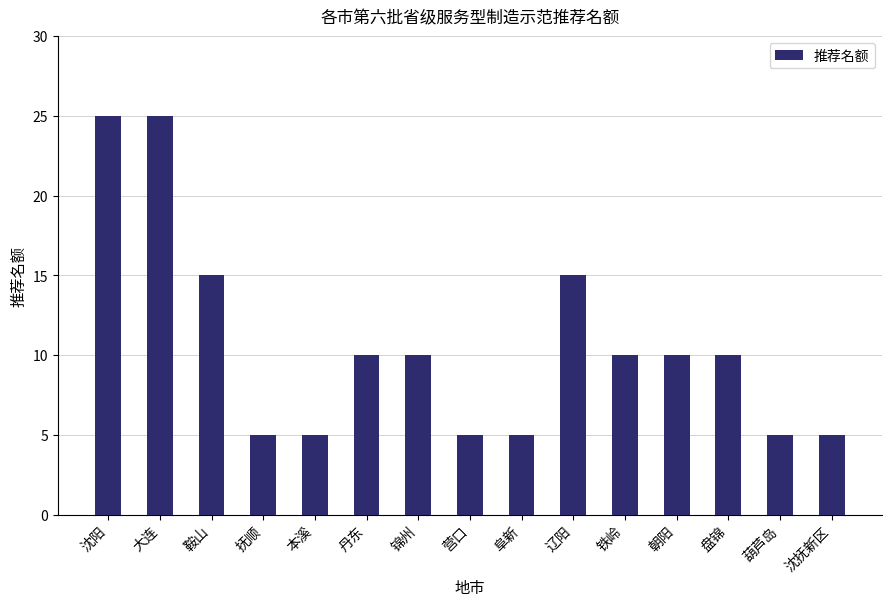

What is the greatest value displayed?

25